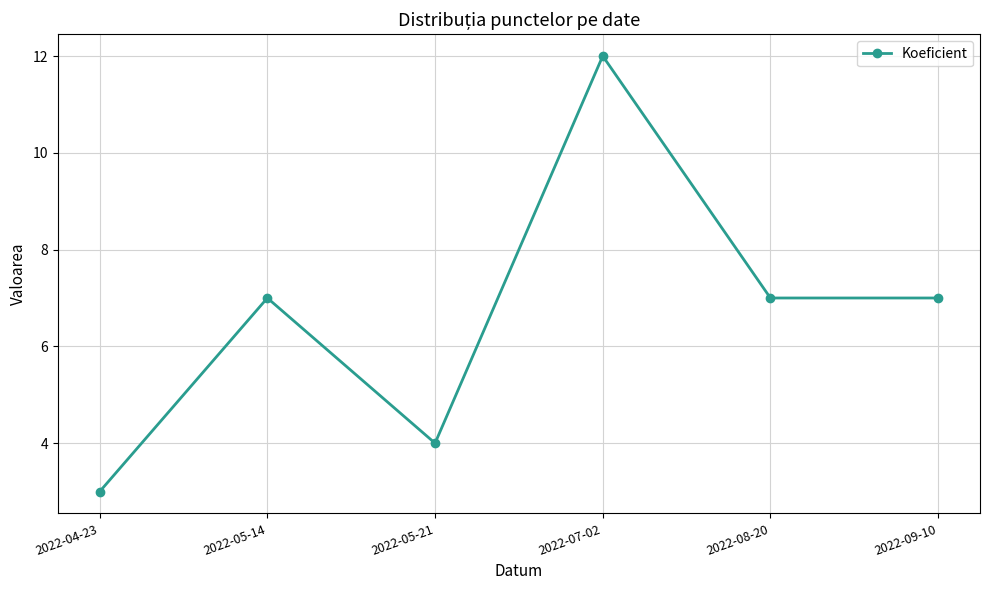

What is the approximate value at 2022-07-02?

12